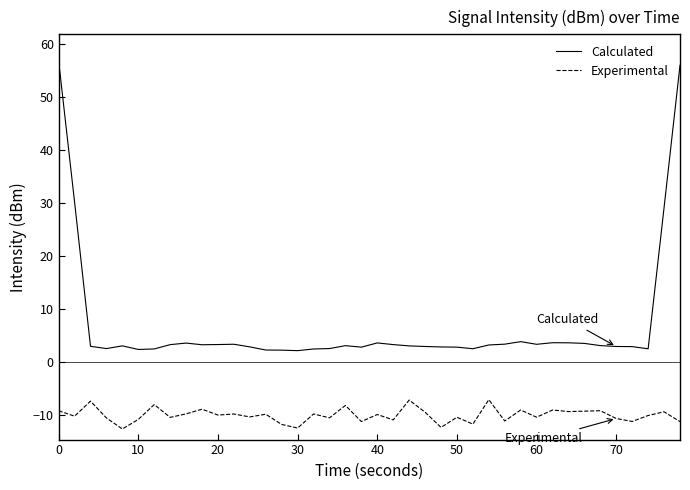

True or false: Calculated and Experimental intersect in this chart.

False